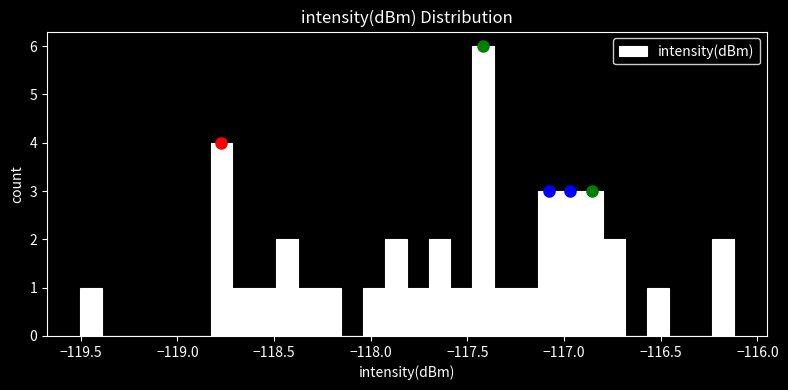

Around what value on the x-axis is the tallest bar? Give the approximate position of its centre, as read against the axis.

-117.40